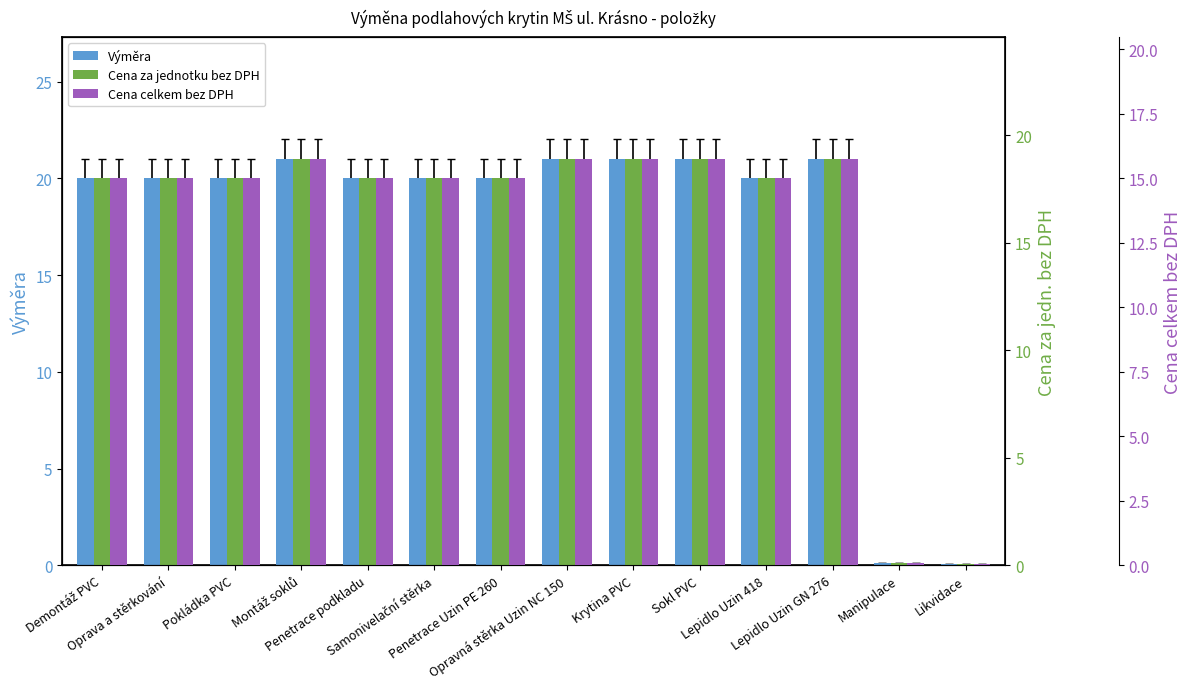

How many groups of bars are there?

14